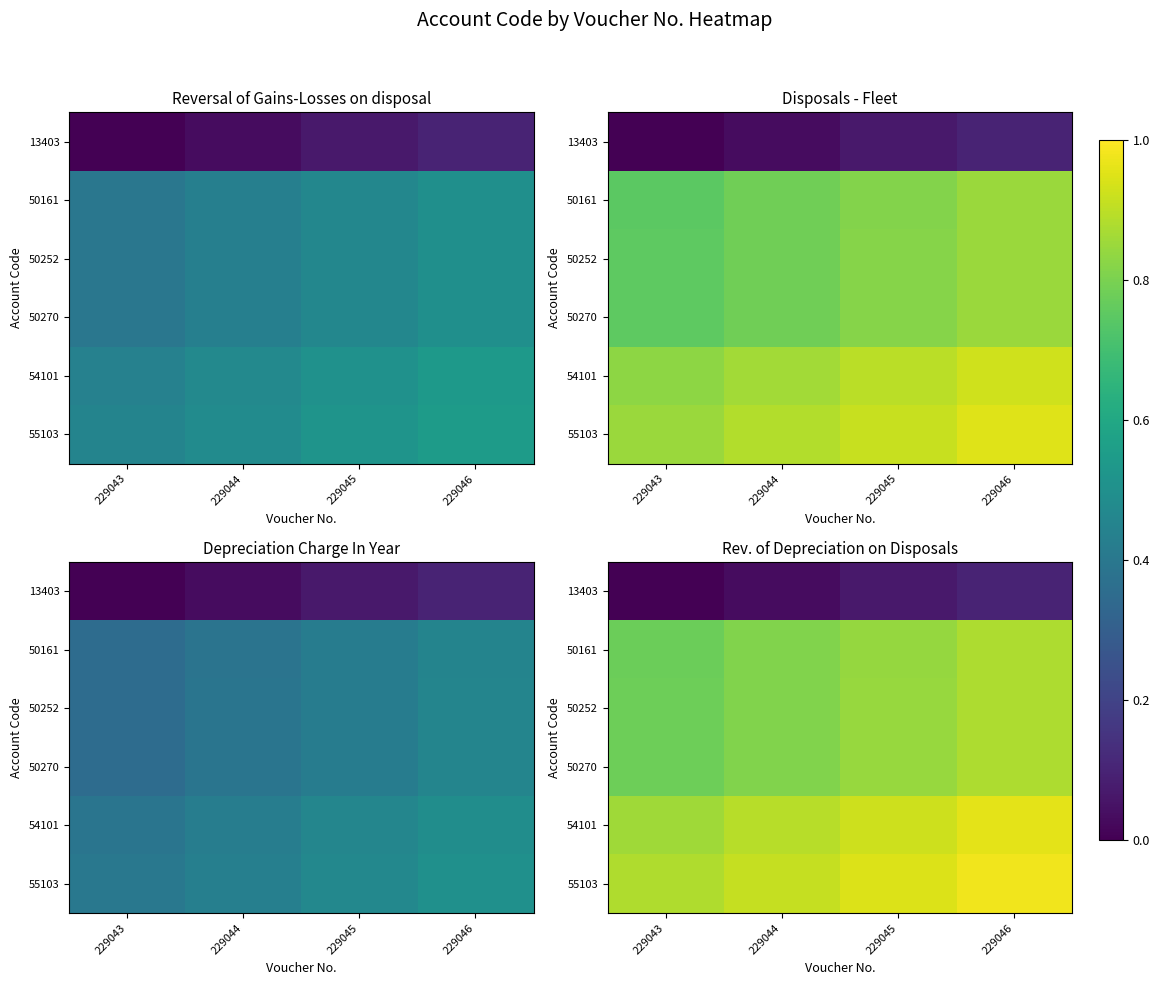

What value does the 55103 series have at 229045?

0.9